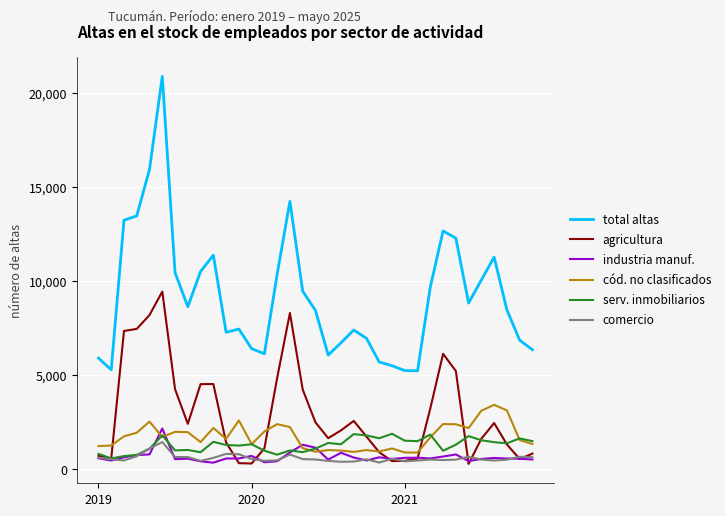

What is the lowest value of the serv. inmobiliarios series?

577